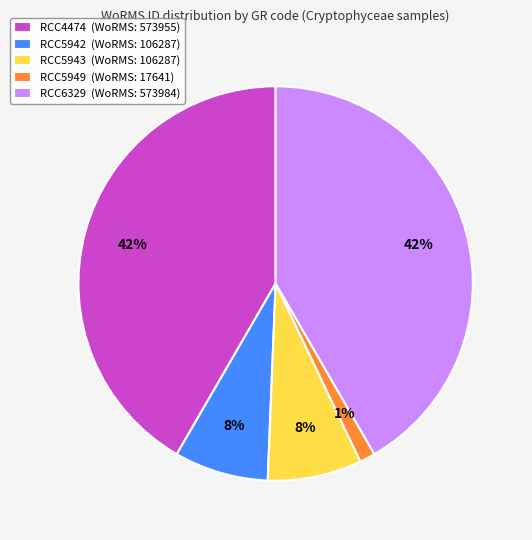

What percentage is the RCC5943 slice, to the nearest percent?

8%